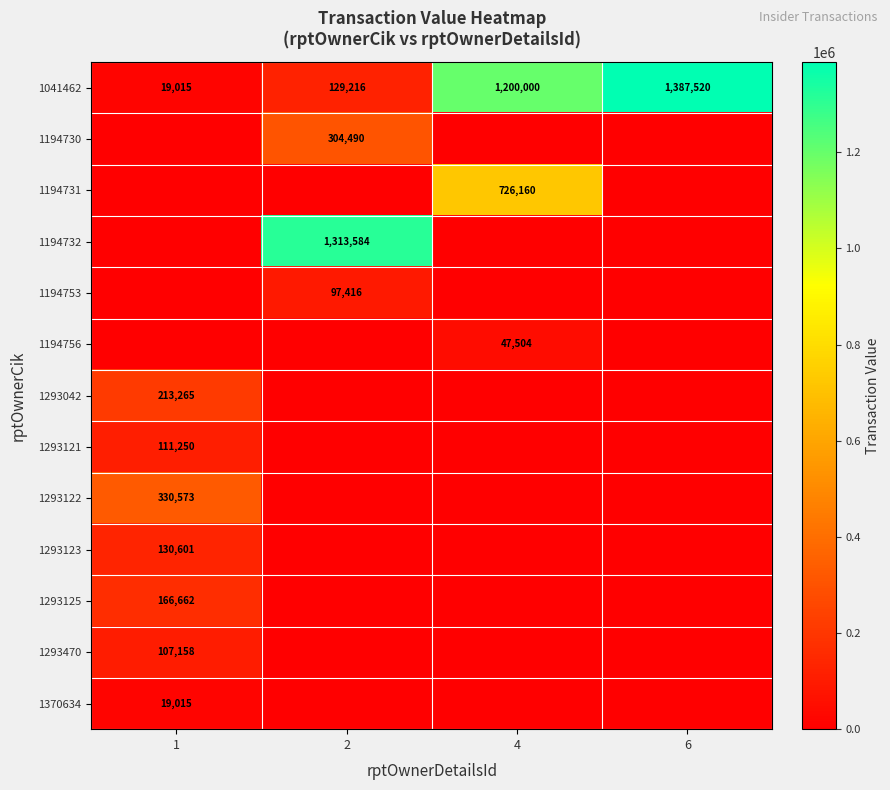

What is the difference between the second highest and minimum values in the 1041462 series?

1180985